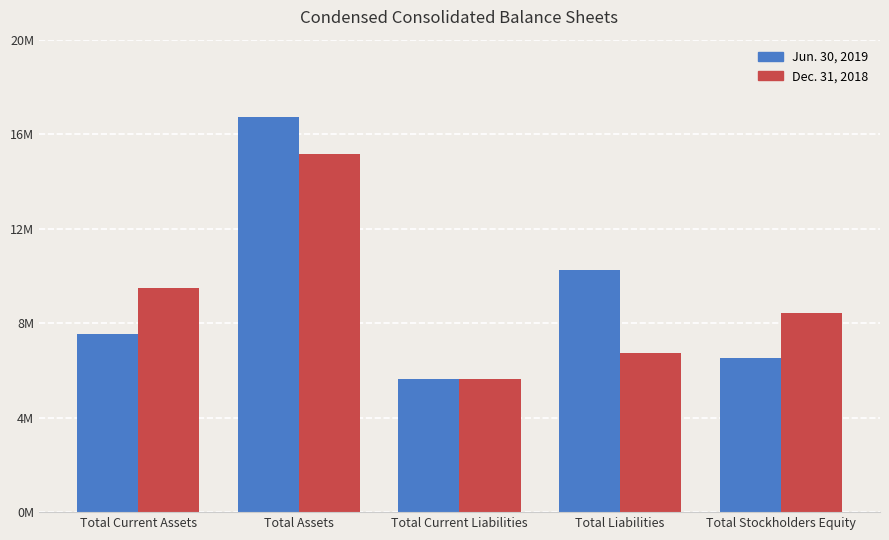

What is the total value across all series at Total Assets?

31908415